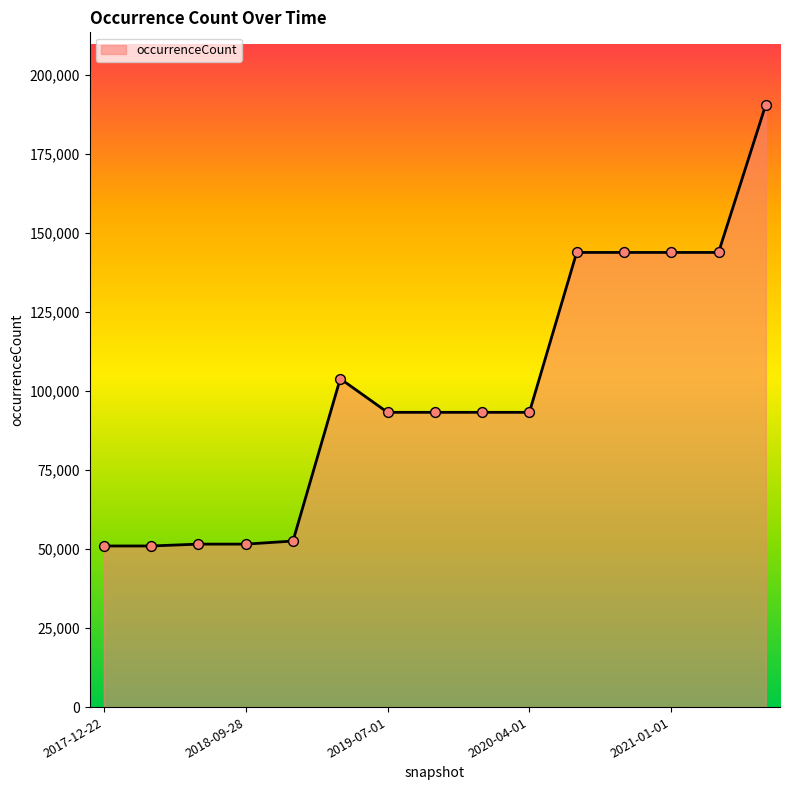

What is the maximum value shown in the chart?

190510